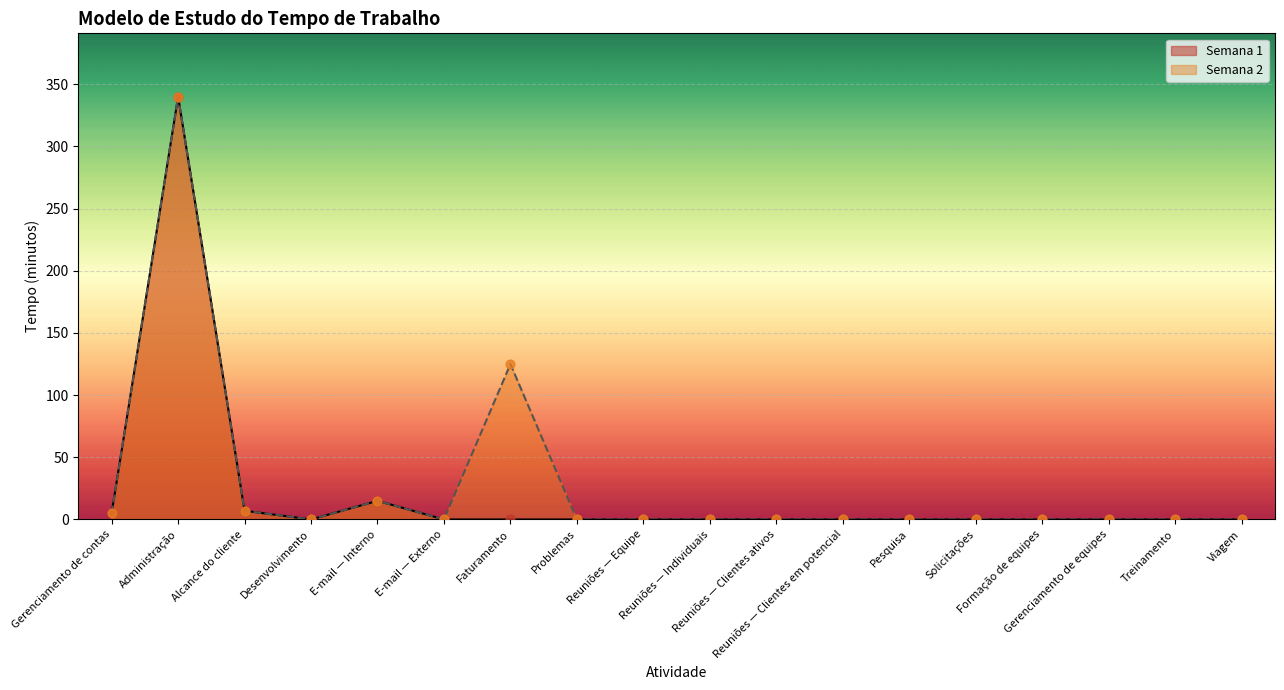

Which series contains the highest Y value?

Semana 1